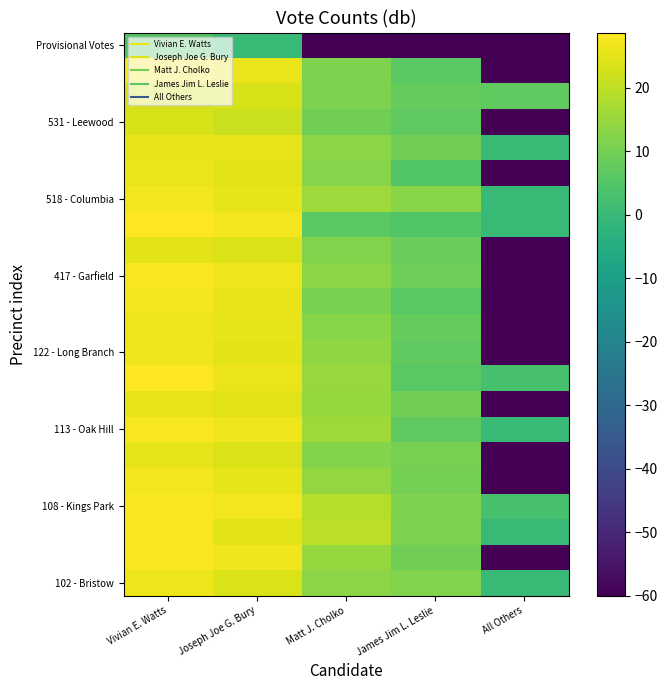

Which has a higher value, Matt J. Cholko or Joseph Joe G. Bury?

Joseph Joe G. Bury